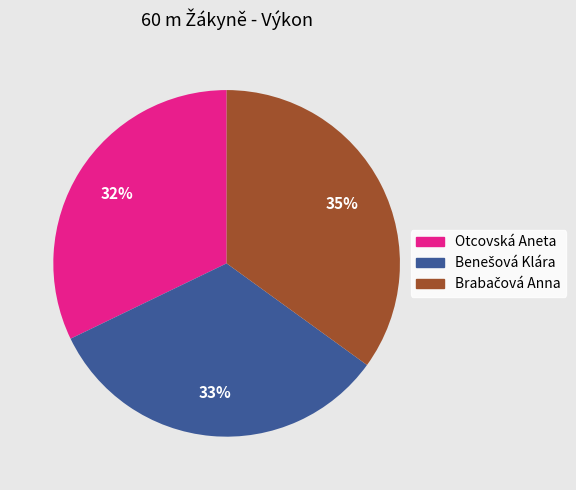

How many segments does this pie chart have?

3